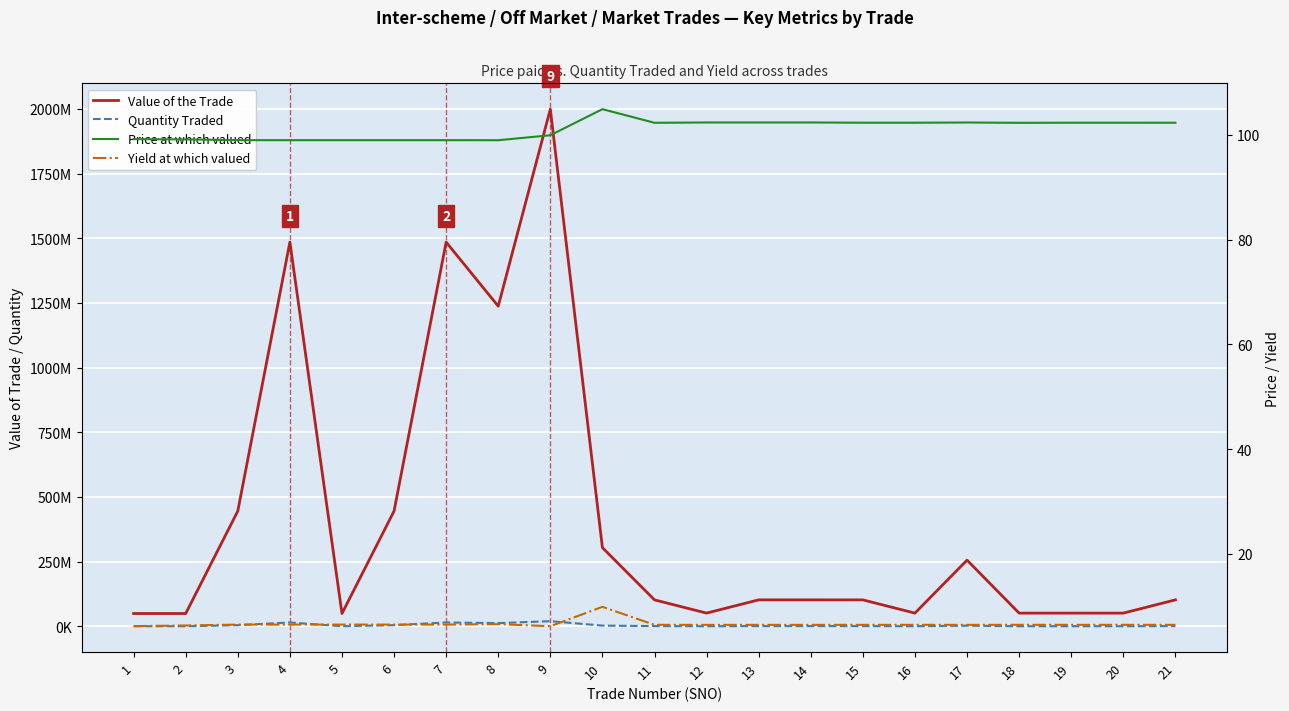

Reading left to right, list all the values displayed in this chart.

Value of the Trade: 1=49594350.0	2=49569500.0	3=445471200.0	4=1484904000.0	5=49496800.0	6=445471200.0	7=1484904000.0	8=1237267500.0	9=1998642000.0	10=304231170.0	11=102310000.0	12=51185000.0	13=102370000.0	14=102370000.0	15=102325000.0	16=51162500.0	17=255912500.0	18=51152500.0	19=51162500.0	20=51162500.0	21=102320000.0
Quantity Traded: 1=500000.0	2=500000.0	3=4500000.0	4=15000000.0	5=500000.0	6=4500000.0	7=15000000.0	8=12500000.0	9=20000000.0	10=2900000.0	11=1000000.0	12=500000.0	13=1000000.0	14=1000000.0	15=1000000.0	16=500000.0	17=2500000.0	18=500000.0	19=500000.0	20=500000.0	21=1000000.0
Price at which valued: 1=99.2	2=99.1	3=99.0	4=99.0	5=99.0	6=99.0	7=99.0	8=99.0	9=99.9	10=104.9	11=102.3	12=102.4	13=102.4	14=102.4	15=102.3	16=102.3	17=102.4	18=102.3	19=102.3	20=102.3	21=102.3
Yield at which valued: 1=6.2	2=6.3	3=6.5	4=6.5	5=6.5	6=6.5	7=6.5	8=6.6	9=6.2	10=9.9	11=6.5	12=6.5	13=6.5	14=6.5	15=6.5	16=6.5	17=6.5	18=6.5	19=6.5	20=6.5	21=6.5